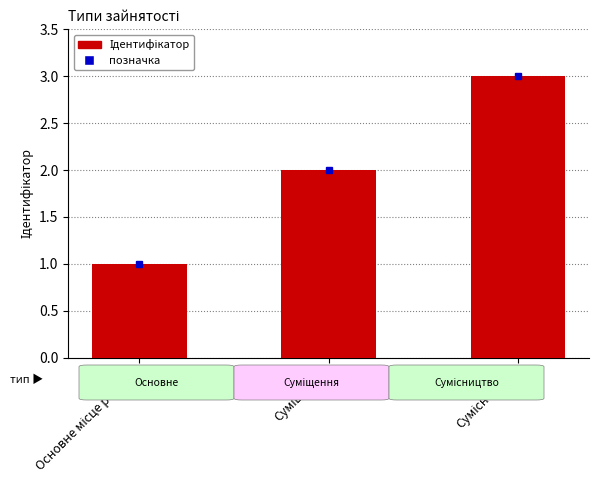

What is the maximum value shown in the chart?

3